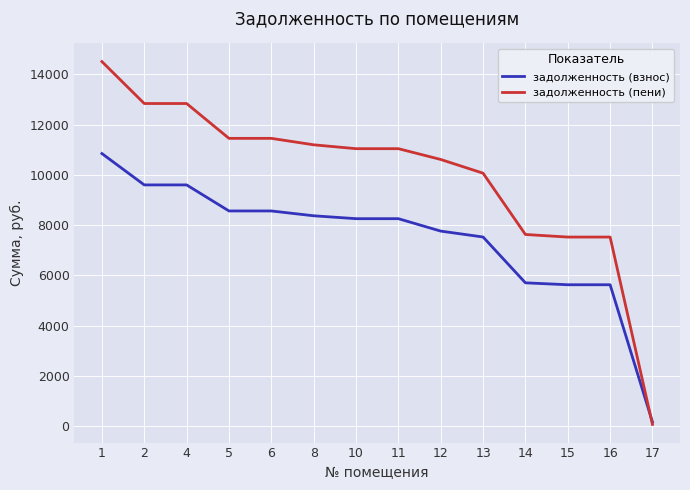

Between 11 and 17, which series saw the biggest shift?

задолженность (пени)